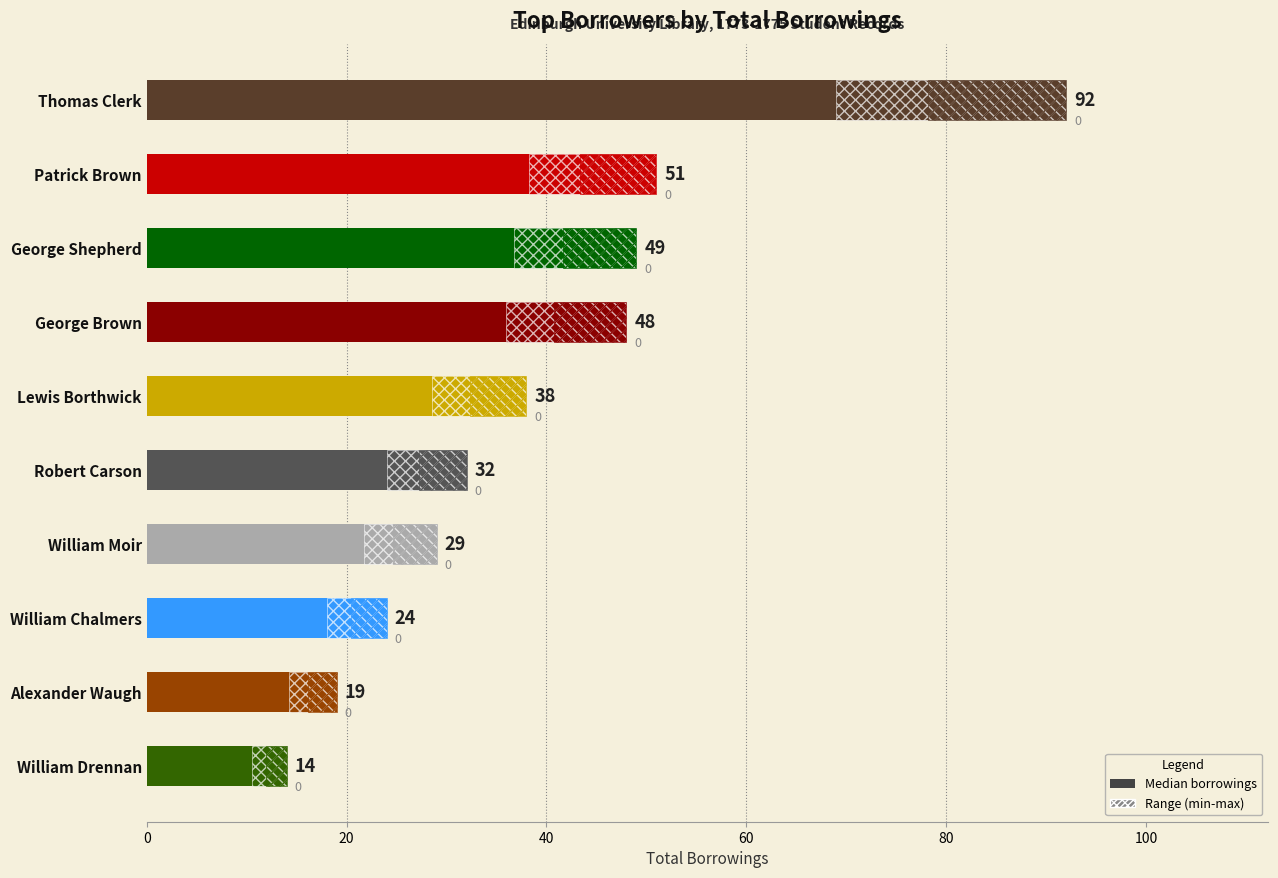

Does the chart contain stacked bars?

No